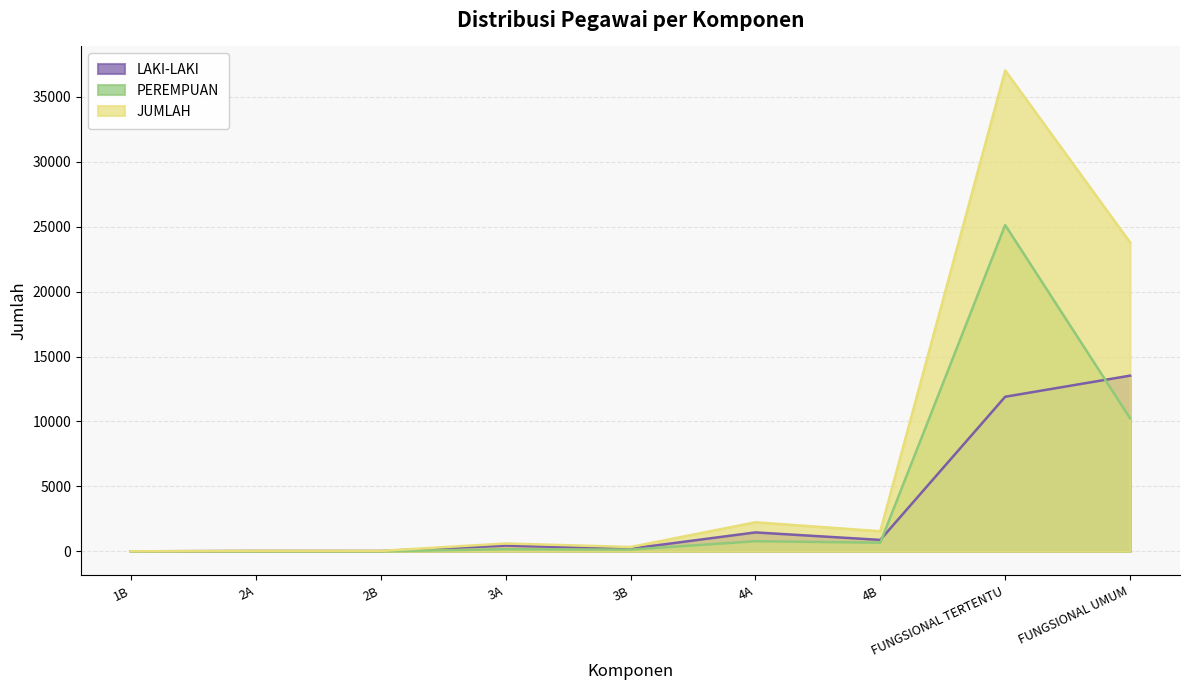

Which has a higher value, 3B or 2A?

3B